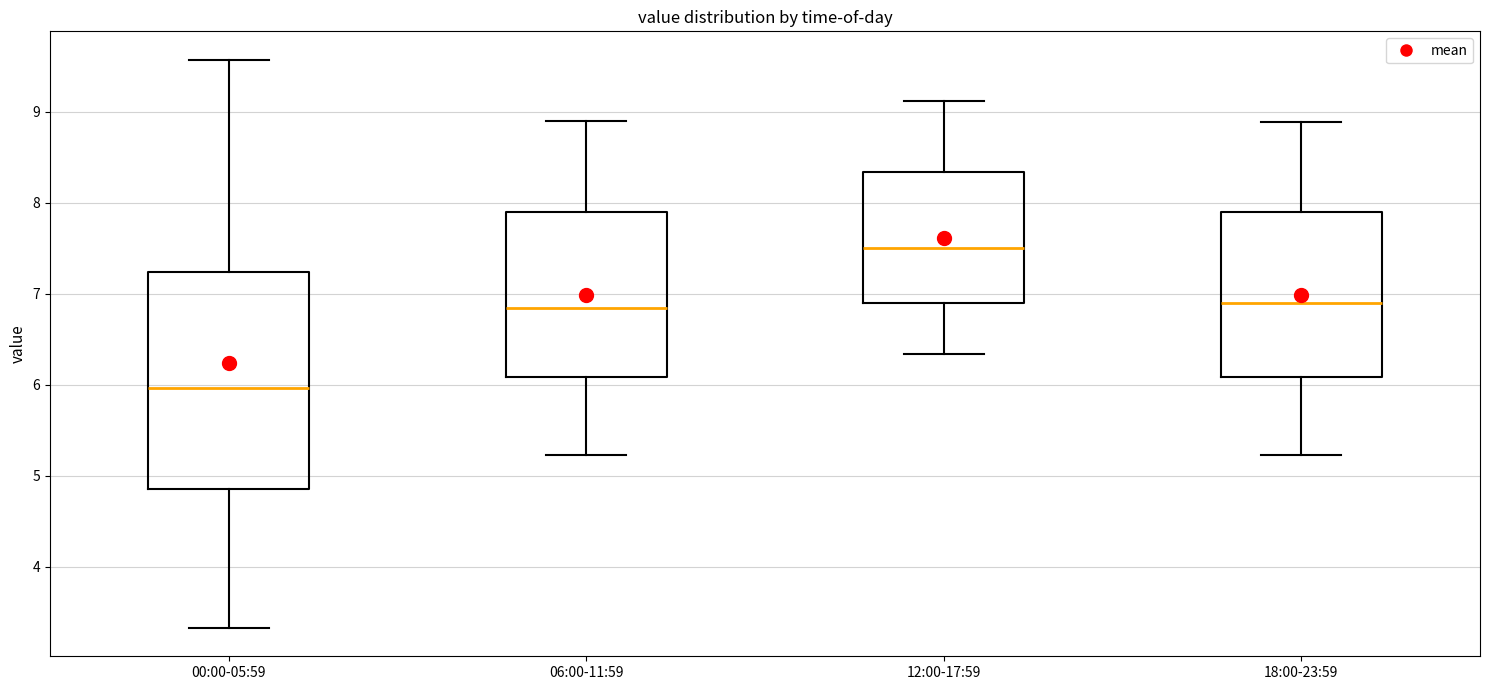

Reading left to right, read every box against the y-axis: the position of its median line, the range the box covers, and the ends of its whiskers. The values are not printed on the chart, so give them approximately, as read against the axis.

00:00-05:59: median 6.0, box 4.9 to 7.2, whiskers 3.3 to 9.6
06:00-11:59: median 6.8, box 6.1 to 7.9, whiskers 5.2 to 8.9
12:00-17:59: median 7.5, box 6.9 to 8.3, whiskers 6.3 to 9.1
18:00-23:59: median 6.9, box 6.1 to 7.9, whiskers 5.2 to 8.9